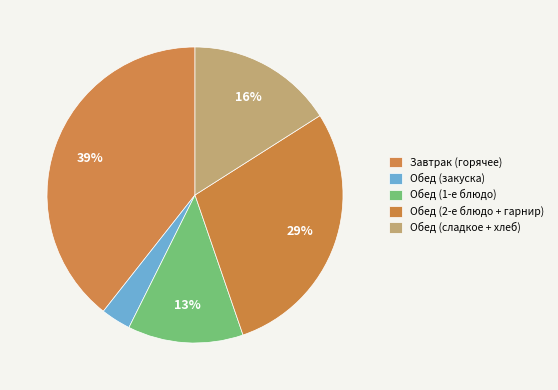

How many slices are in this pie chart?

5